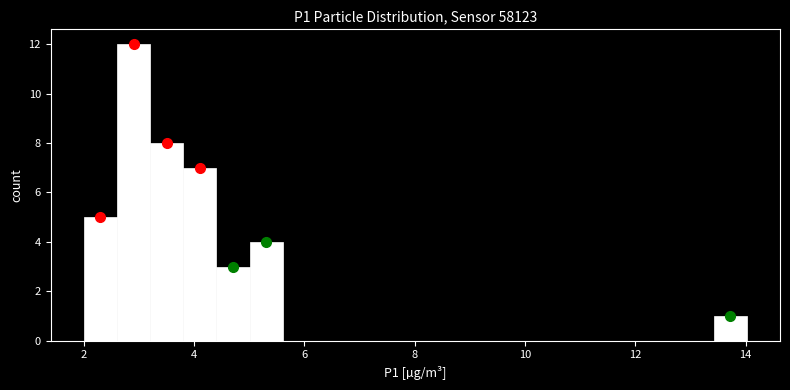

Read against the x-axis, roughly where is the centre of the tallest bar?

3.0